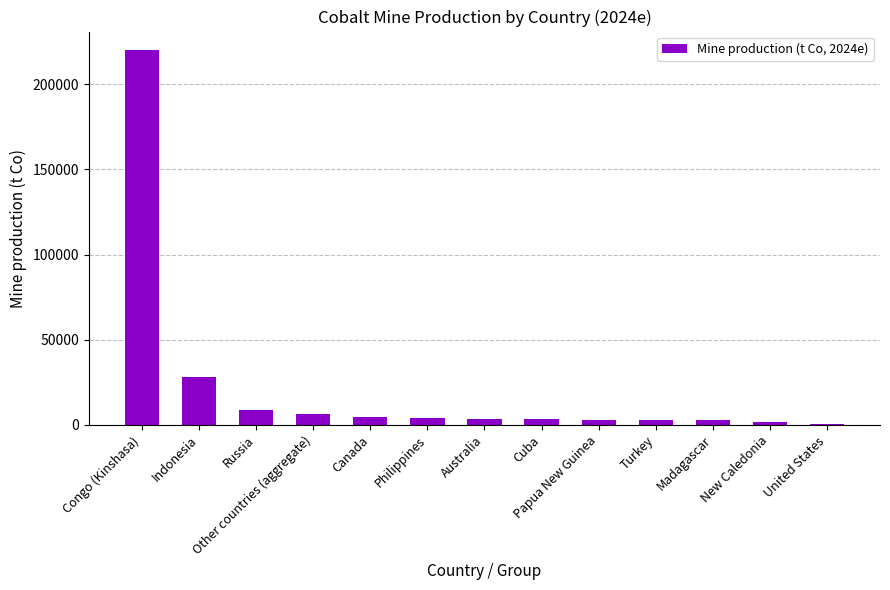

What is the change in value from Indonesia to Other countries (aggregate)?

-21800